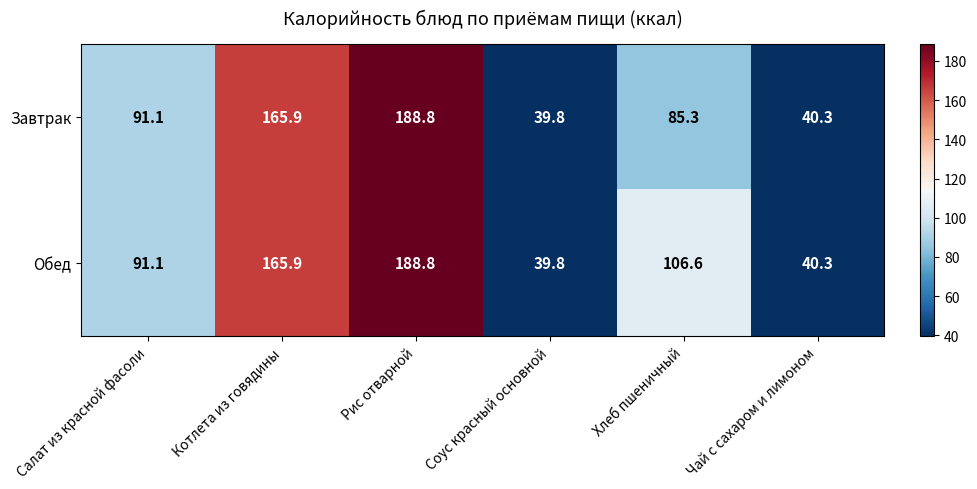

At how many categories does at least one series exceed 51?

4